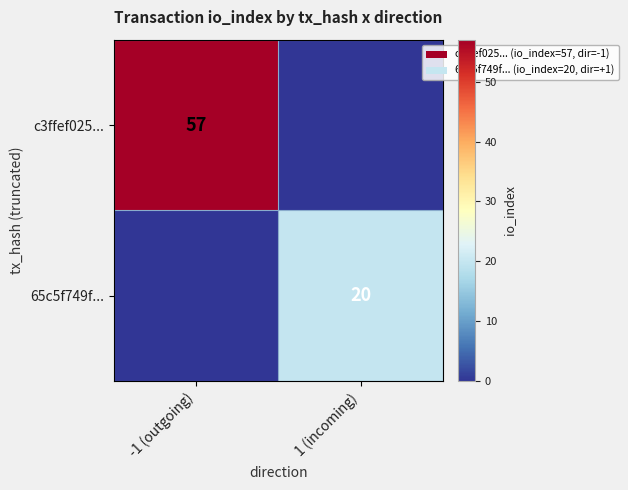

Is it true that 65c5f749f... equals 20 at 1 (incoming)?

True